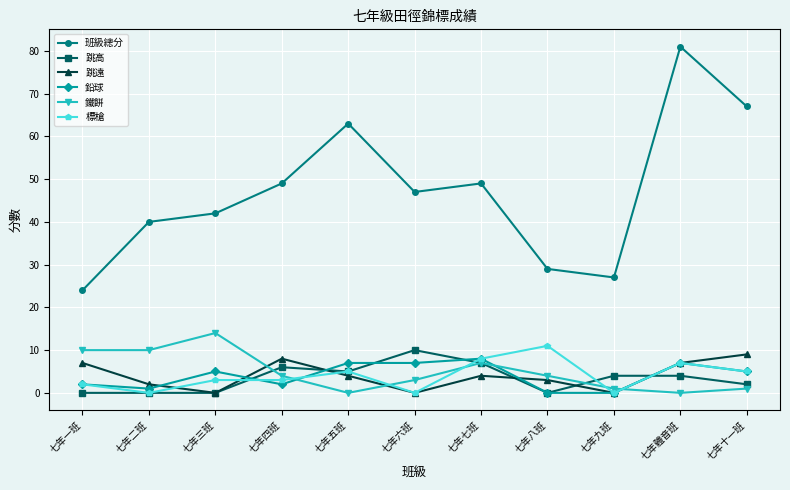

True or false: 跳高 has more than 0 interior local peaks.

True